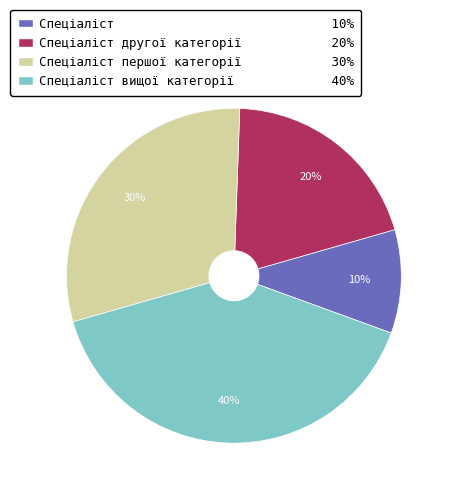

Does any single category account for the majority?

No